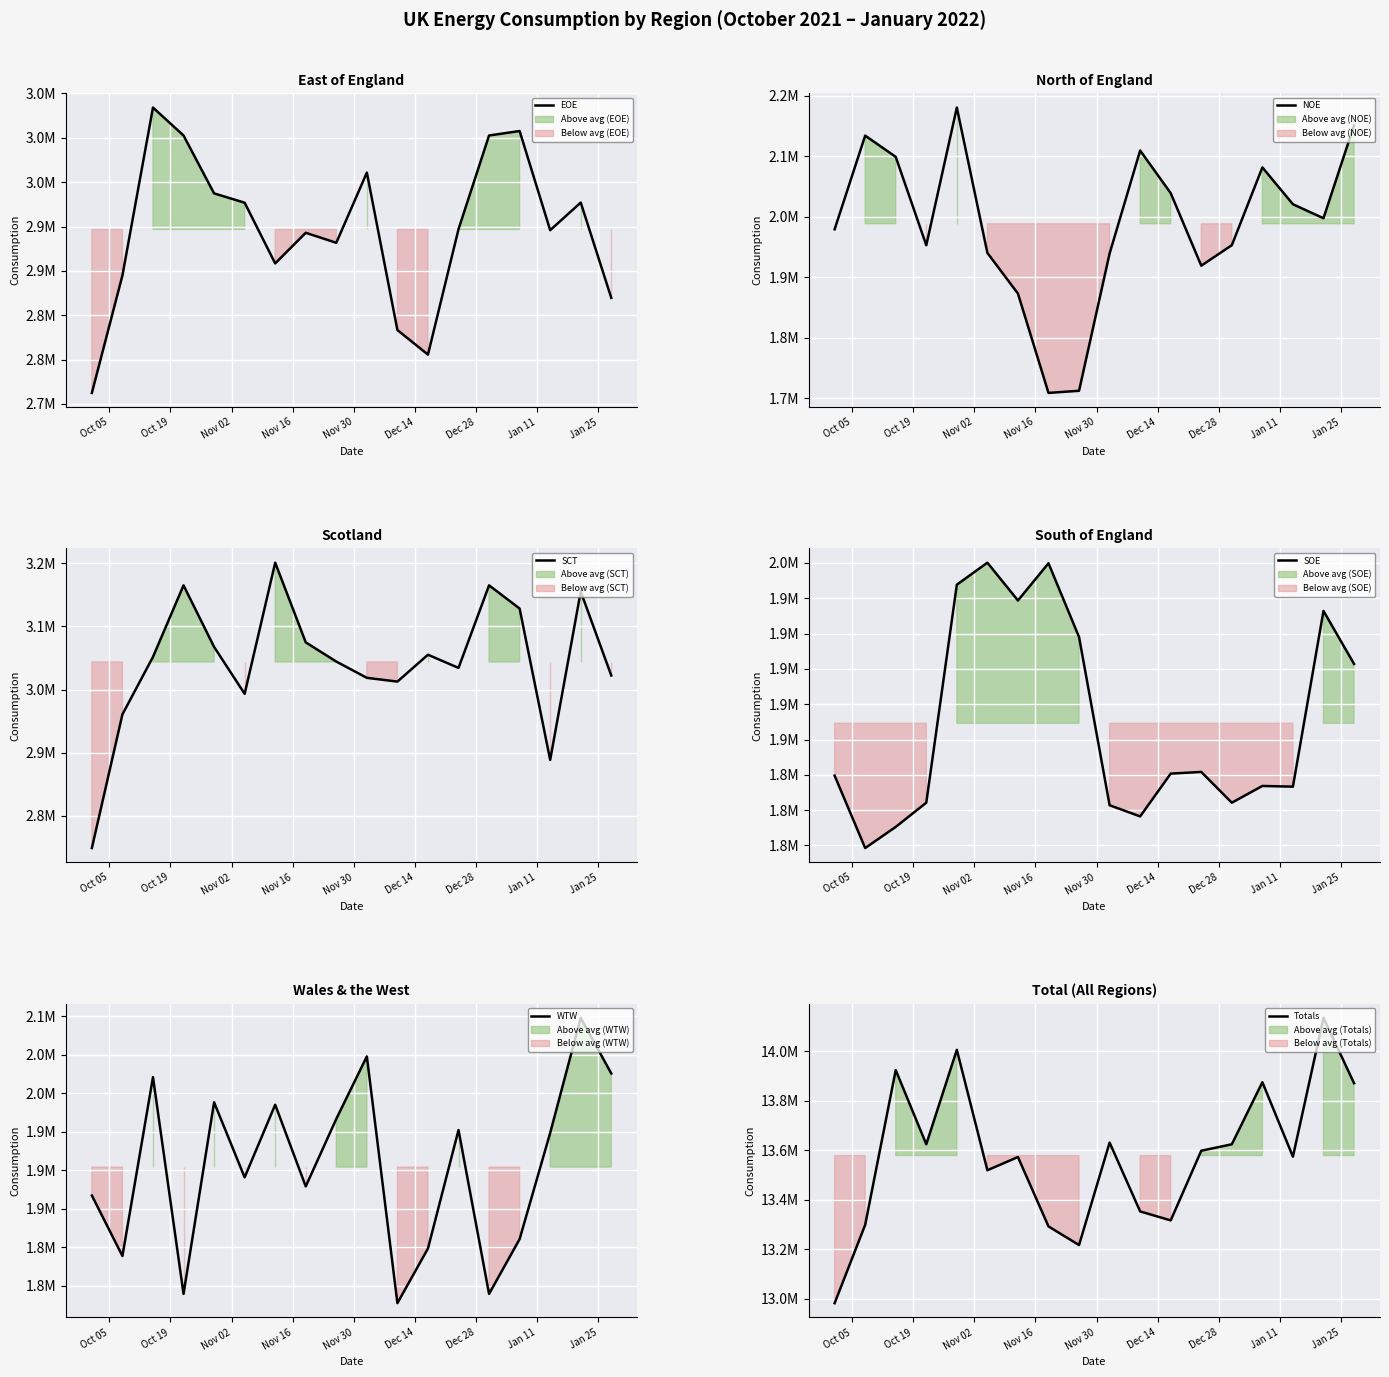

What are all the series names shown in the legend?

EOE, NOE, SCT, SOE, WTW, Totals